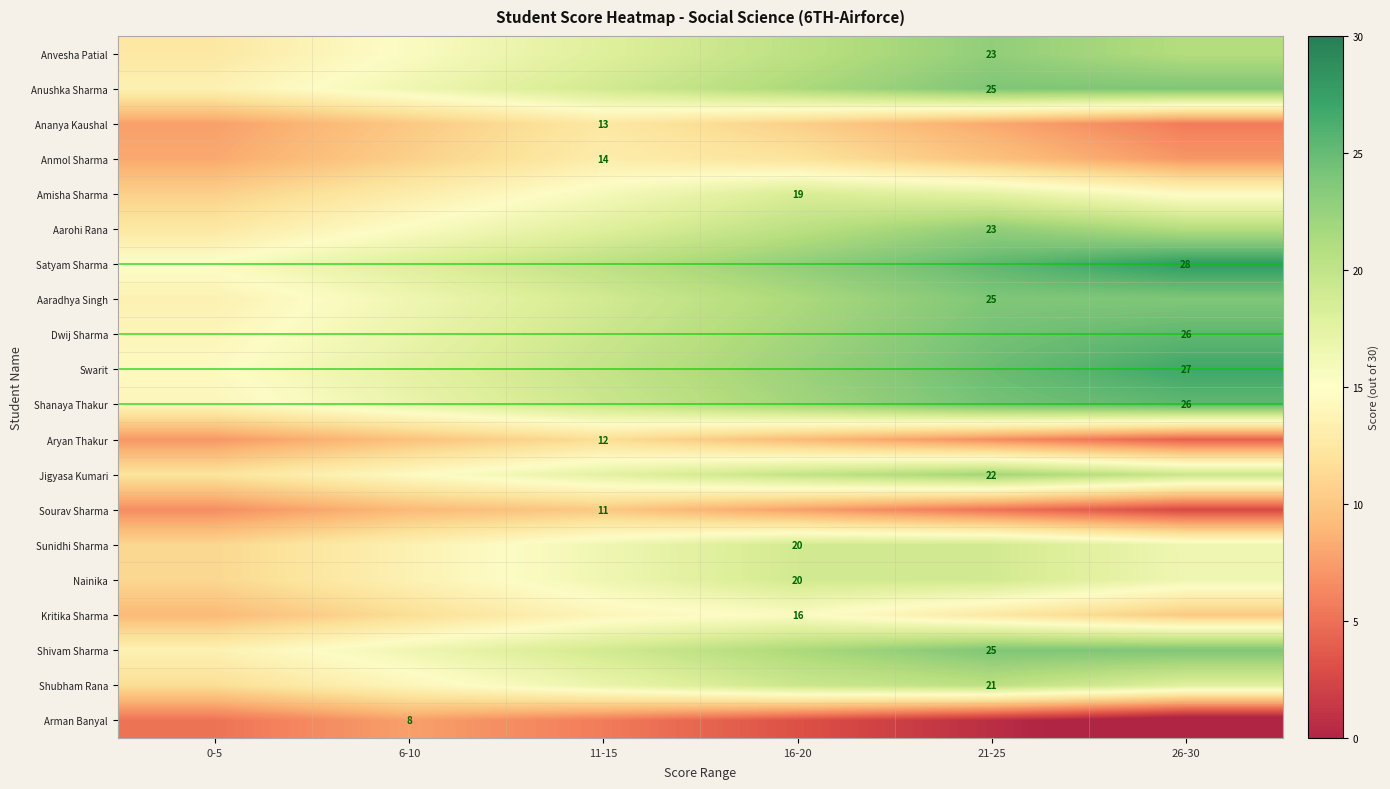

The Jigyasa Kumari series shows 19.8 at 16-20. True or false?

True